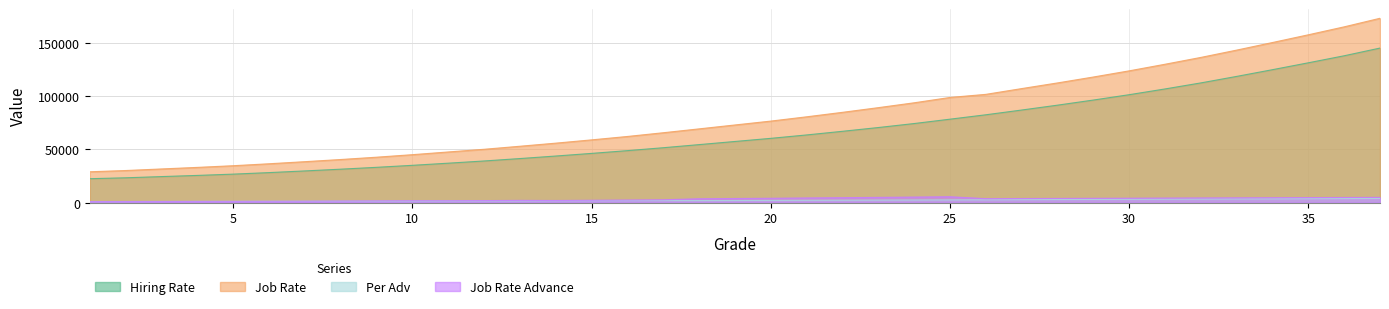

How many interior local valleys does the Per Adv series have?

1